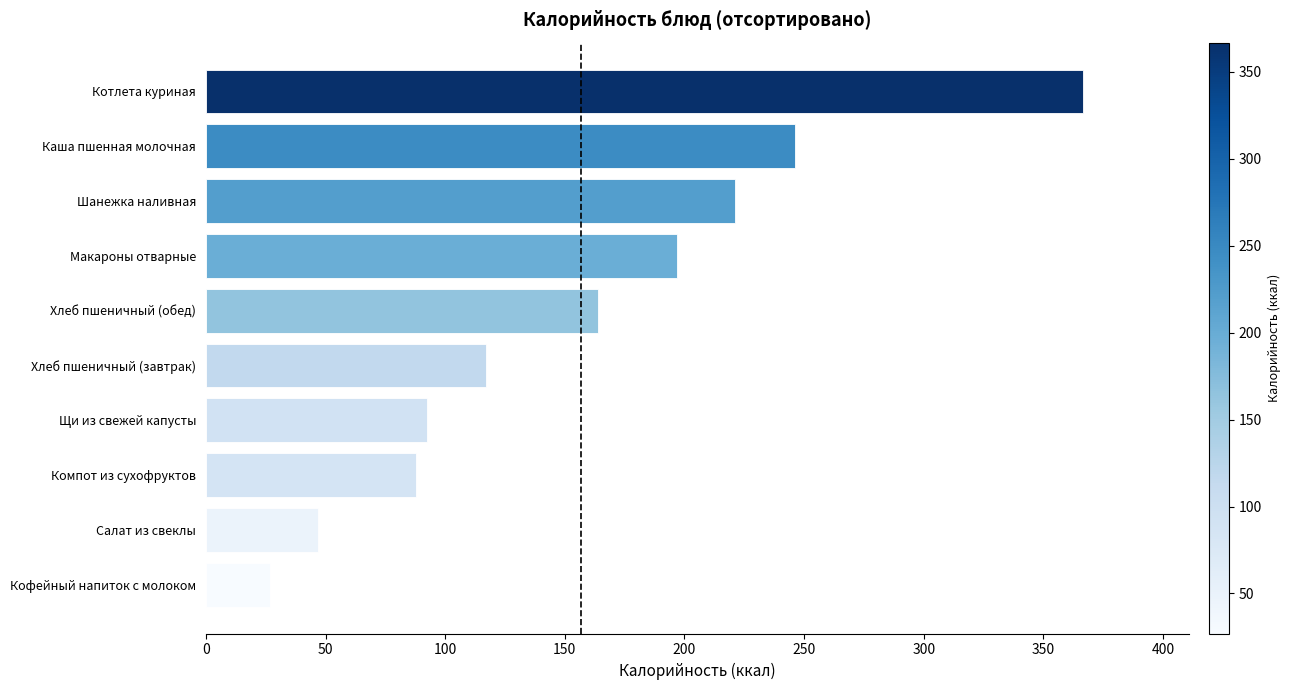

List the labels in order of value, largest first.

Котлета куриная, Каша пшенная молочная, Шанежка наливная, Макароны отварные, Хлеб пшеничный (обед), Хлеб пшеничный (завтрак), Щи из свежей капусты, Компот из сухофруктов, Салат из свеклы, Кофейный напиток с молоком